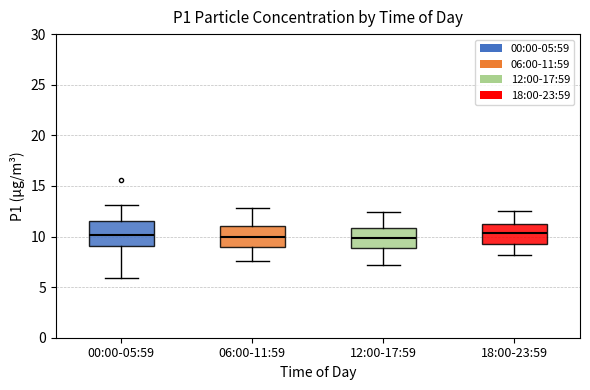

Reading left to right, read every box against the y-axis: the position of its median line, the range the box covers, and the ends of its whiskers. The values are not printed on the chart, so give them approximately, as read against the axis.

00:00-05:59: median 10.0, box 9.0 to 11.5, whiskers 6.0 to 13.0
06:00-11:59: median 10.0, box 9.0 to 11.0, whiskers 7.5 to 13.0
12:00-17:59: median 10.0, box 9.0 to 11.0, whiskers 7.0 to 12.5
18:00-23:59: median 10.5, box 9.5 to 11.0, whiskers 8.0 to 12.5